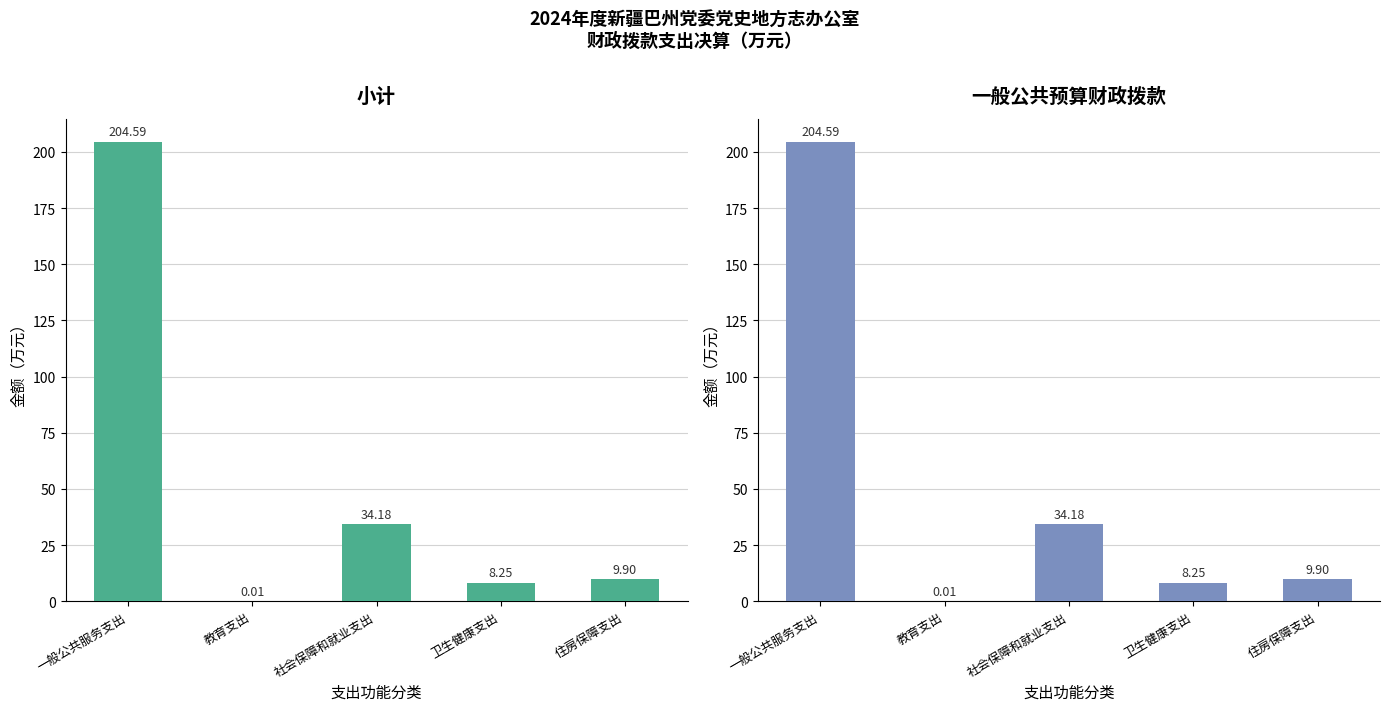

What is the difference between the 小计 values at 住房保障支出 and 教育支出?

9.9